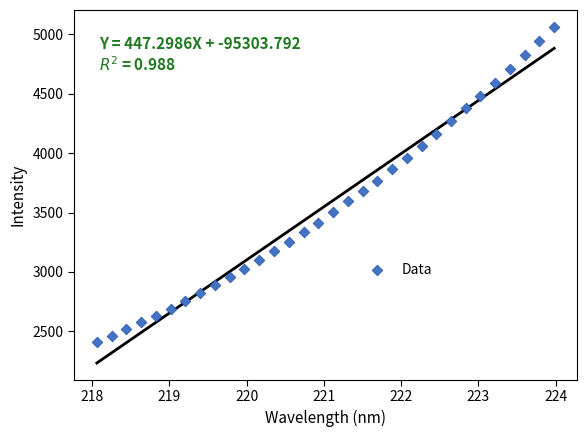

What is the range of Y values (max minus min)?

2654.0